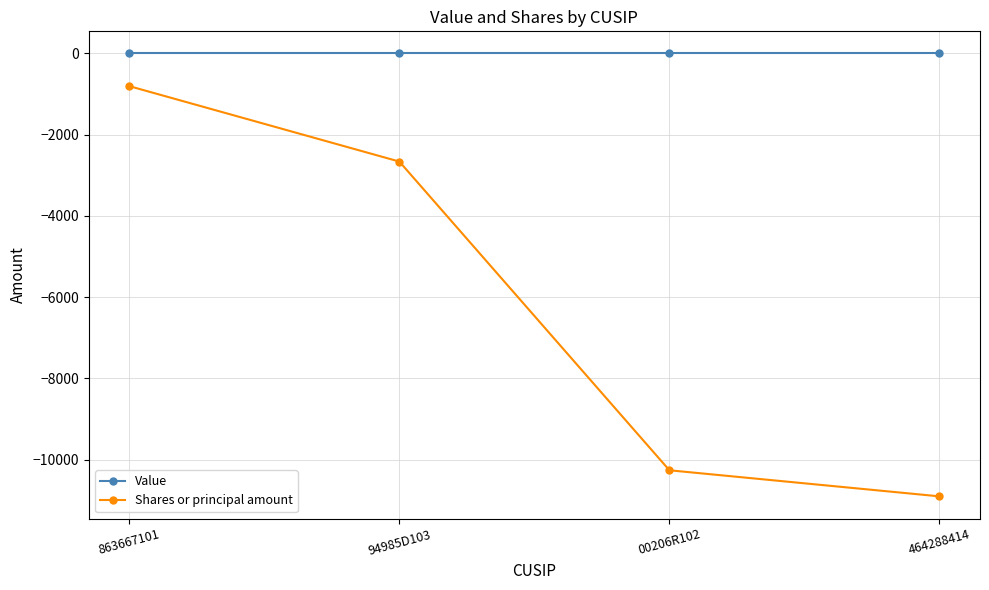

What position from the left is 464288414?

4